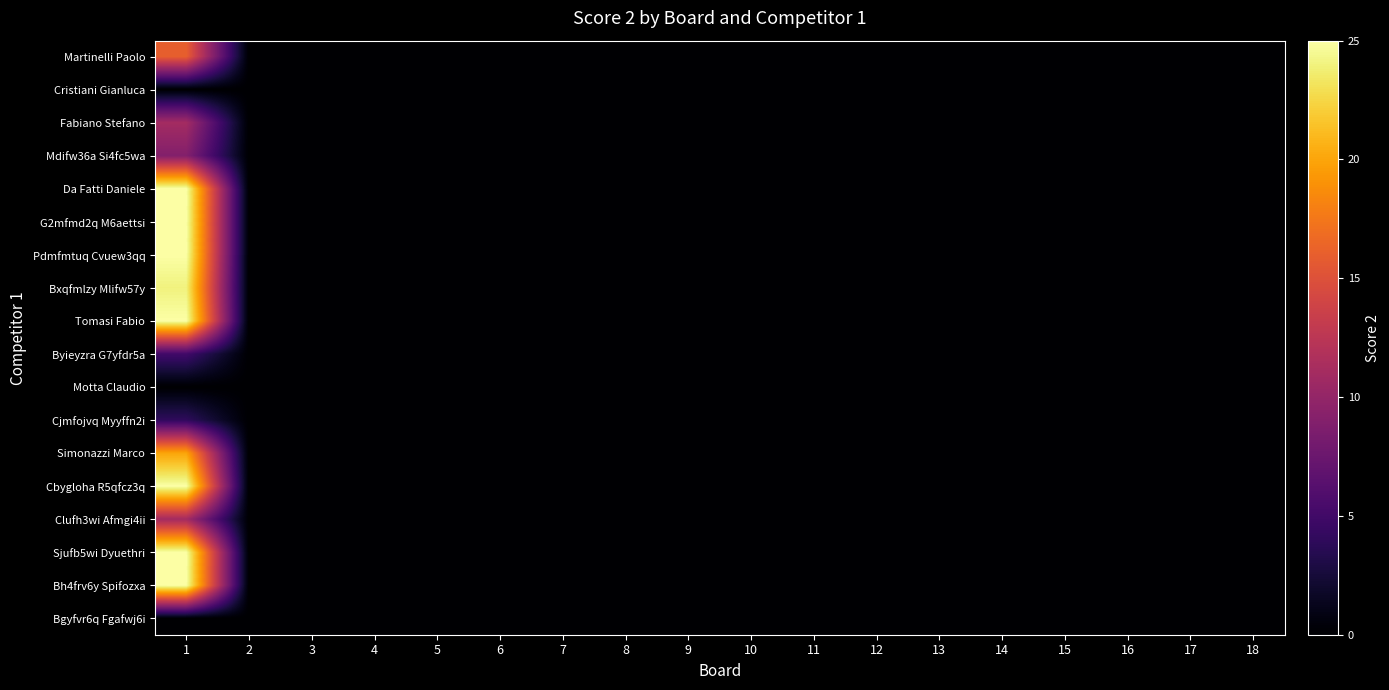

Rank the series by their maximum value, from lowest to highest.

Cristiani Gianluca, Motta Claudio, Bgyfvr6q Fgafwj6i, Cjmfojvq Myyffn2i, Byieyzra G7yfdr5a, Mdifw36a Si4fc5wa, Fabiano Stefano, Clufh3wi Afmgi4ii, Martinelli Paolo, Simonazzi Marco, Bxqfmlzy Mlifw57y, Da Fatti Daniele, G2mfmd2q M6aettsi, Pdmfmtuq Cvuew3qq, Tomasi Fabio, Cbygloha R5qfcz3q, Sjufb5wi Dyuethri, Bh4frv6y Spifozxa